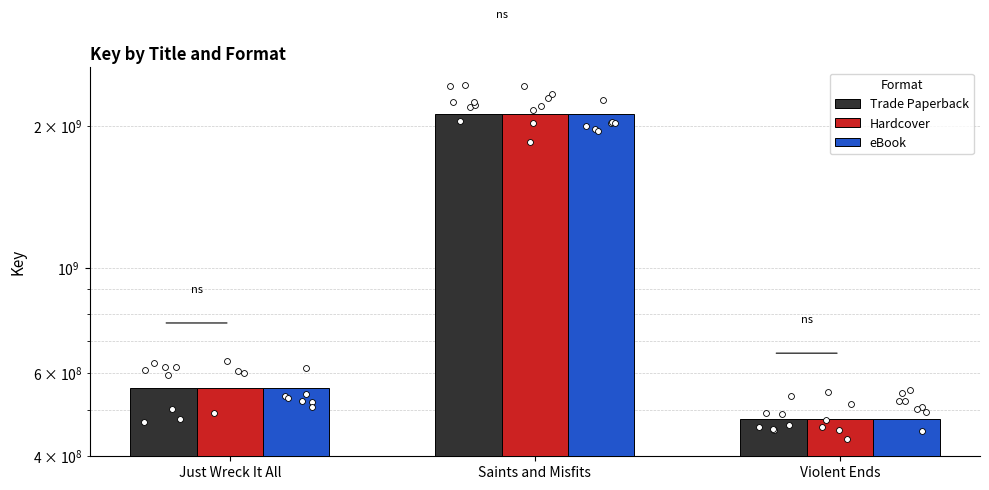

At how many categories does at least one series exceed 1171055599?

1